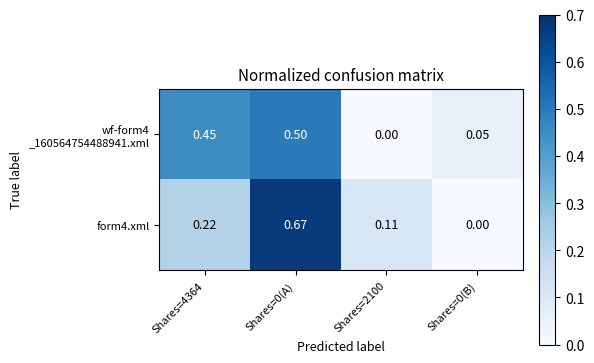

What is the total value across all series at Shares=0(A)?

1.2